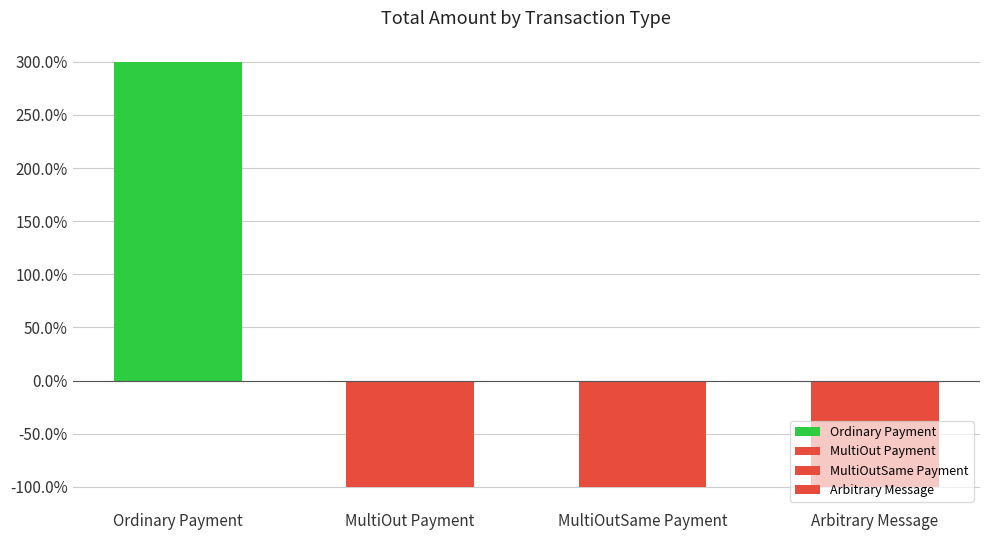

What is the difference between the maximum and minimum values?

4.0